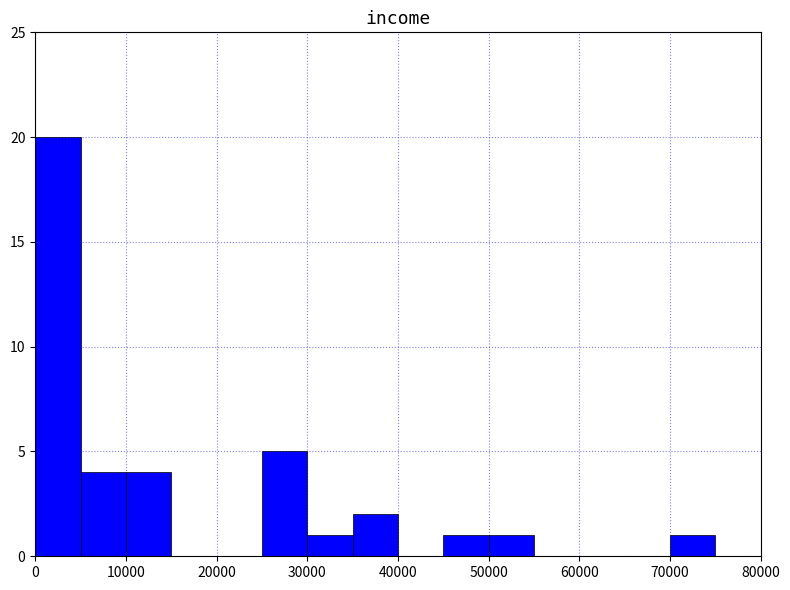

Which range on the x-axis has the tallest bar?

0 to 5000